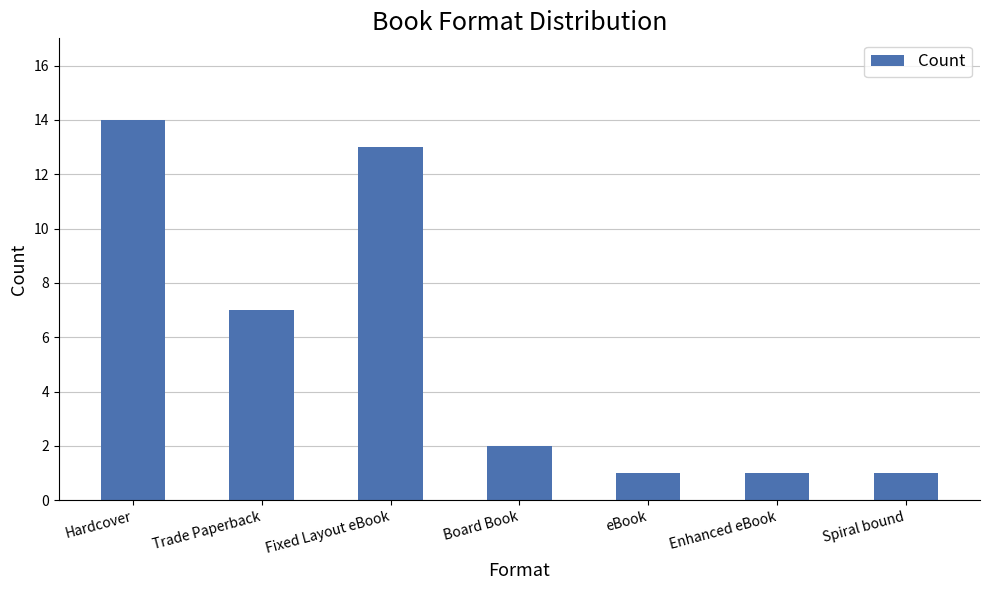

Approximately how many times larger is the value at Spiral bound compared to eBook?

1.0